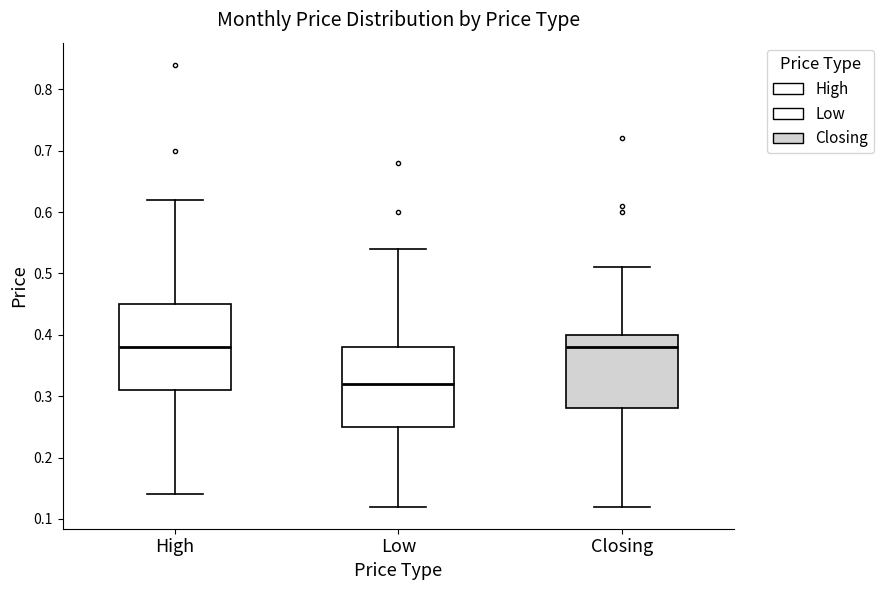

Where does the lower whisker of the box for High end on the y-axis? The values are not printed on the chart, so give them approximately, as read against the axis.

0.14